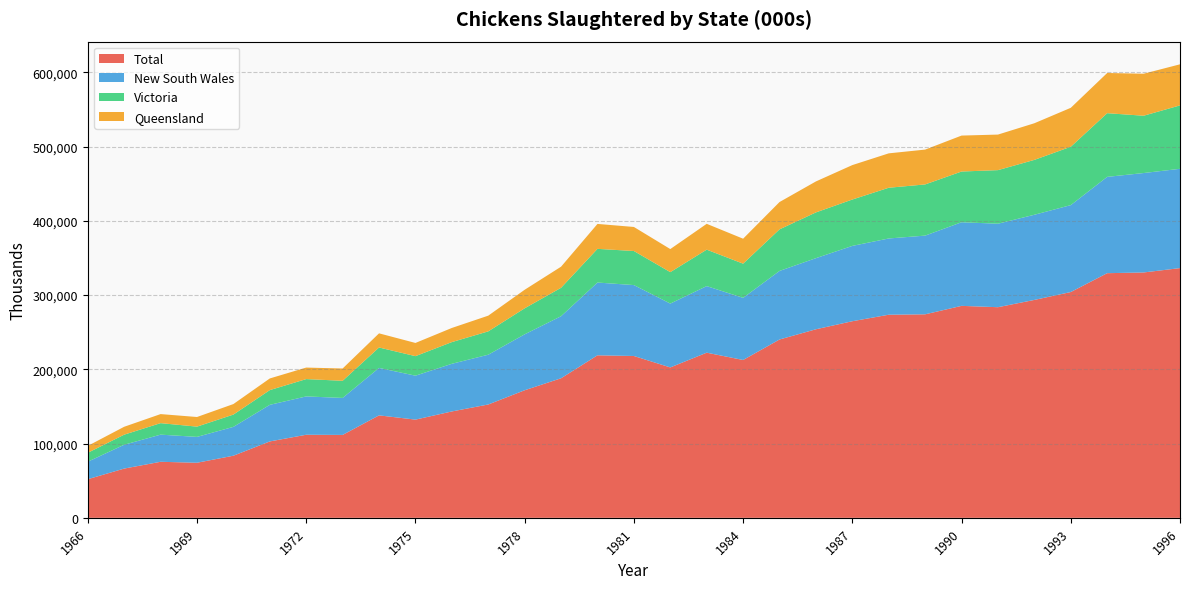

Reading left to right, list all the values displayed in this chart.

Total: 1966=52006.0	1967=66332.0	1968=75479.0	1969=74175.0	1970=83661.0	1971=102903.0	1972=111895.0	1973=111664.0	1974=138006.0	1975=132281.0	1976=143289.0	1977=152656.0	1978=171835.0	1979=187983.2	1980=218899.6	1981=217978.9	1982=202589.4	1983=222438.2	1984=212608.0	1985=240210.2	1986=253980.5	1987=264812.1	1988=273575.5	1989=274118.7	1990=285506.1	1991=283700.5	1992=293507.2	1993=304127.8	1994=329524.7	1995=330495.4	1996=336380.0
New South Wales: 1966=23553.0	1967=32113.0	1968=36556.0	1969=34839.0	1970=38854.0	1971=49292.0	1972=51633.0	1973=49818.0	1974=63904.0	1975=59177.0	1976=64184.0	1977=67058.0	1978=75348.0	1979=83591.6	1980=98024.0	1981=95526.9	1982=85998.0	1983=89685.1	1984=83691.1	1985=92352.5	1986=95781.1	1987=101479.4	1988=102705.8	1989=106026.3	1990=112631.0	1991=112477.8	1992=114720.8	1993=117085.9	1994=129735.5	1995=133927.4	1996=133756.6
Victoria: 1966=12039.0	1967=13571.0	1968=15500.0	1969=13833.0	1970=16556.0	1971=19854.0	1972=23347.0	1973=23102.0	1974=27525.0	1975=26322.0	1976=29233.0	1977=31437.0	1978=35053.0	1979=38294.6	1980=45379.2	1981=45894.2	1982=42350.6	1983=49112.9	1984=46061.4	1985=55994.8	1986=61643.9	1987=62466.3	1988=68324.9	1989=68942.6	1990=68335.1	1991=72165.2	1992=73921.0	1993=78614.7	1994=85797.9	1995=77193.1	1996=85410.9
Queensland: 1966=9273.0	1967=10636.0	1968=12189.0	1969=12951.0	1970=14174.0	1971=15690.0	1972=15525.0	1973=16546.0	1974=19055.0	1975=17764.0	1976=19043.0	1977=21166.0	1978=24963.0	1979=28414.4	1980=33577.5	1981=32389.5	1982=31068.2	1983=34781.2	1984=33613.7	1985=36803.8	1986=41708.7	1987=46374.7	1988=46339.9	1989=46914.3	1990=48409.8	1991=47886.7	1992=49344.7	1993=52454.7	1994=54133.1	1995=56570.1	1996=55333.1